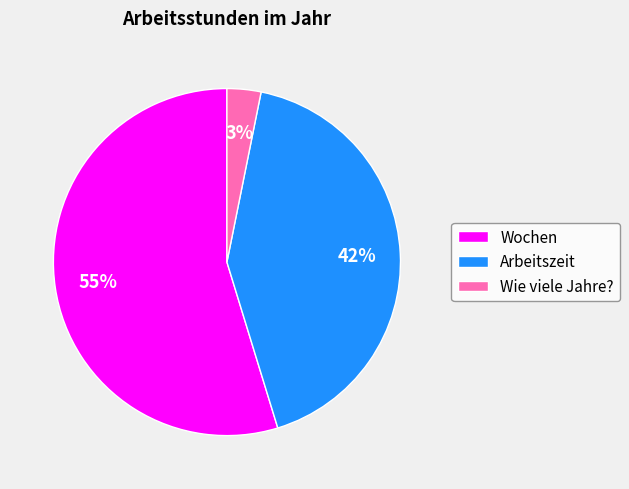

Count the number of slices in the pie.

3